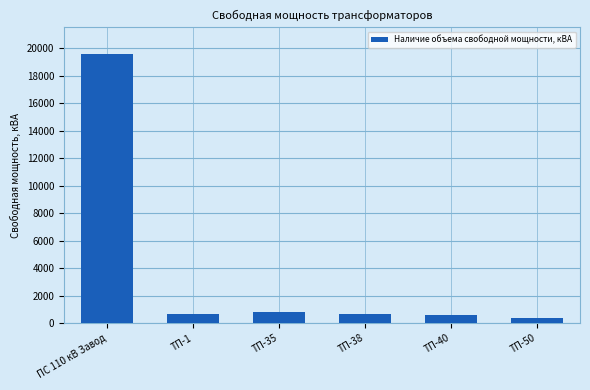

Between ТП-38 and ПС 110 кВ Завод, which is larger?

ПС 110 кВ Завод